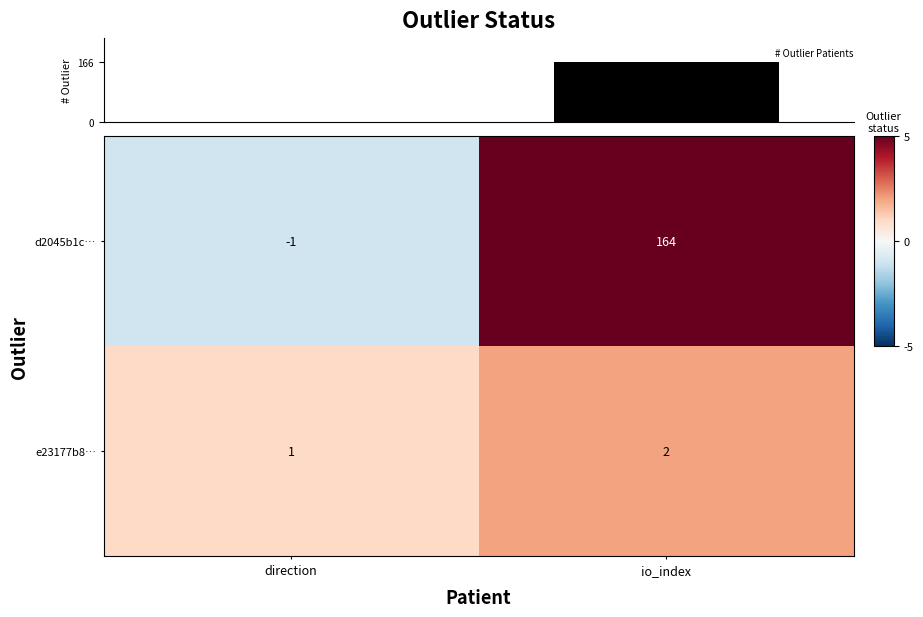

What is the sum of the e23177b8… values at io_index and direction?

3